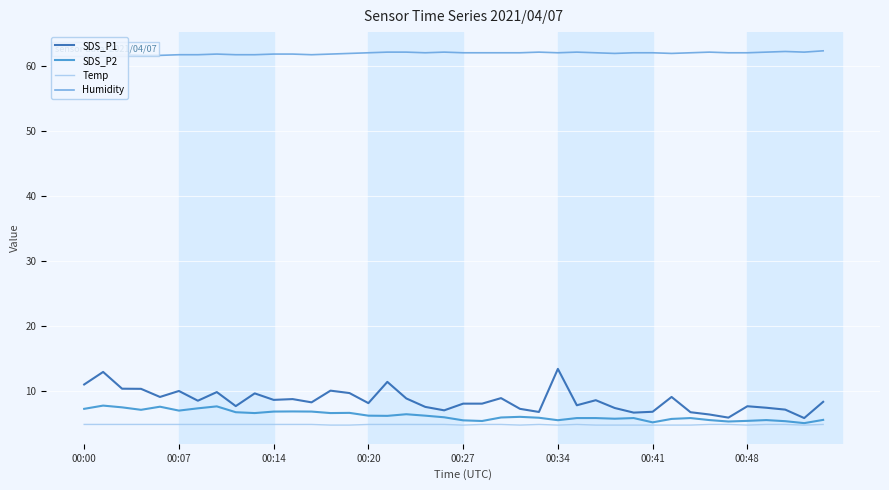

Which series has the largest range (max minus min)?

SDS_P1